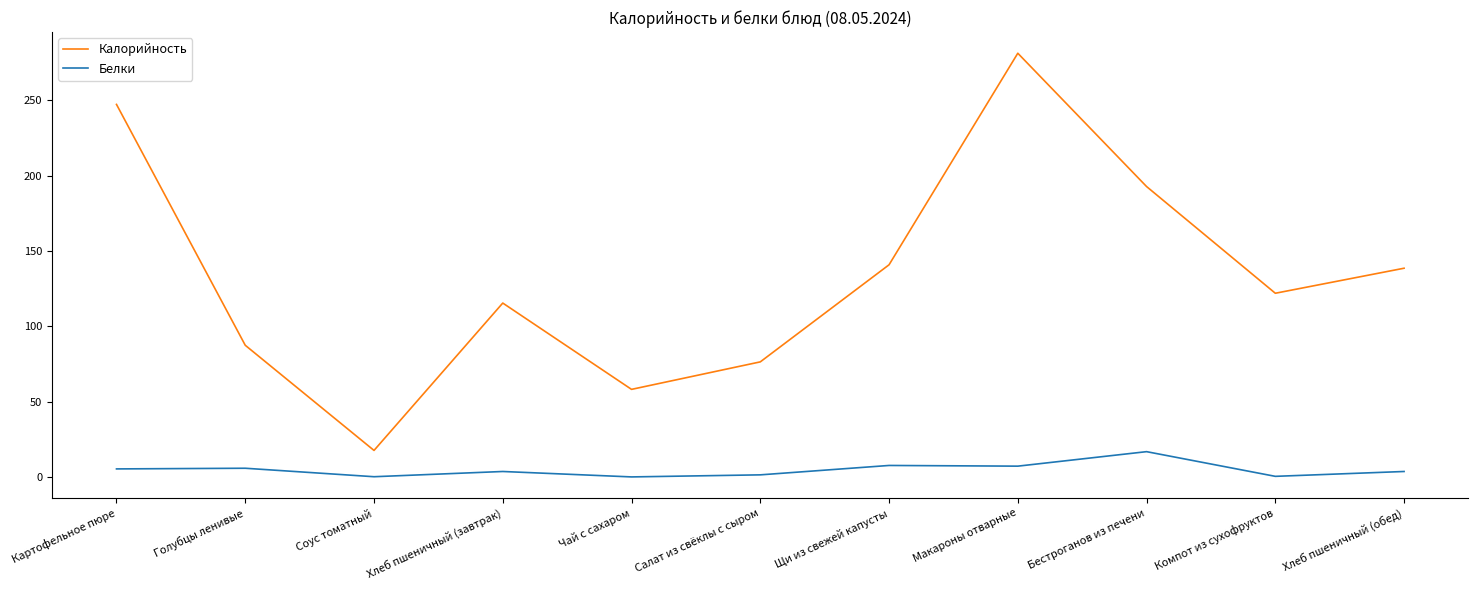

What is the total value across all series at Салат из свёклы с сыром?

78.1